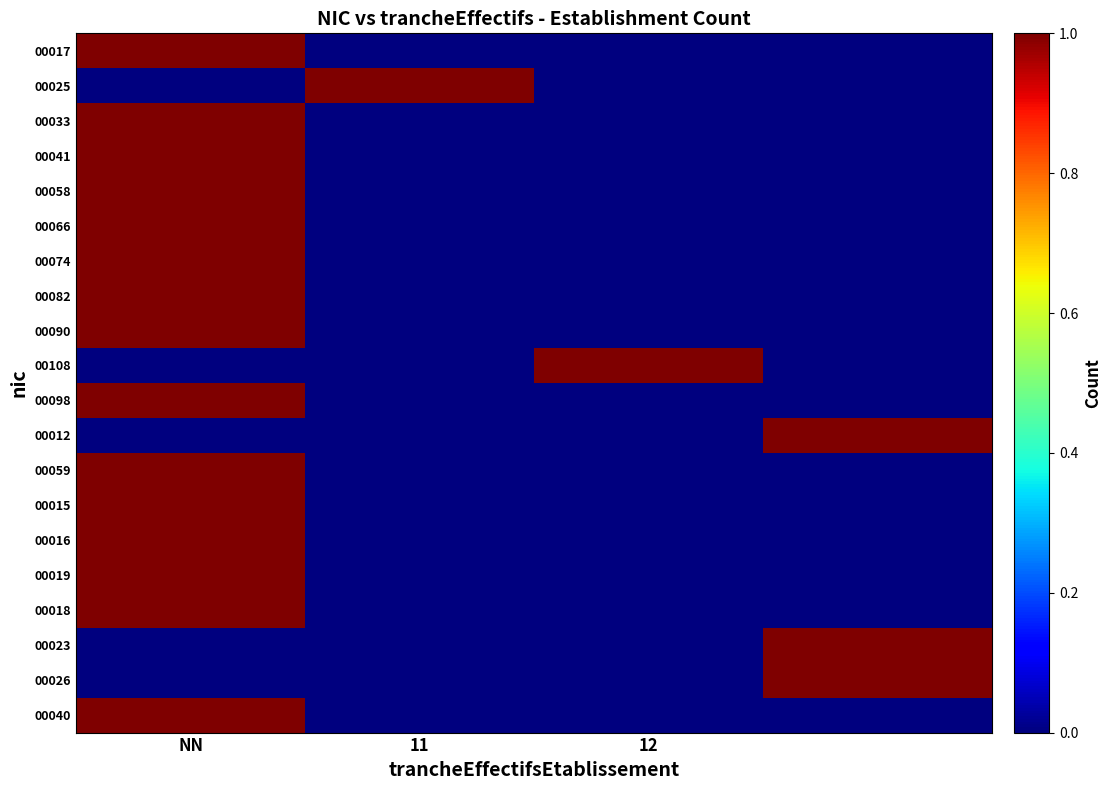

Reading left to right, what are all the values shown in this chart?

00017: 1	0	0	0
00025: 0	1	0	0
00033: 1	0	0	0
00041: 1	0	0	0
00058: 1	0	0	0
00066: 1	0	0	0
00074: 1	0	0	0
00082: 1	0	0	0
00090: 1	0	0	0
00108: 0	0	1	0
00098: 1	0	0	0
00012: 0	0	0	1
00059: 1	0	0	0
00015: 3	0	0	0
00016: 2	0	0	0
00019: 1	0	0	0
00018: 3	0	0	0
00023: 0	0	0	1
00026: 0	0	0	2
00040: 1	0	0	0